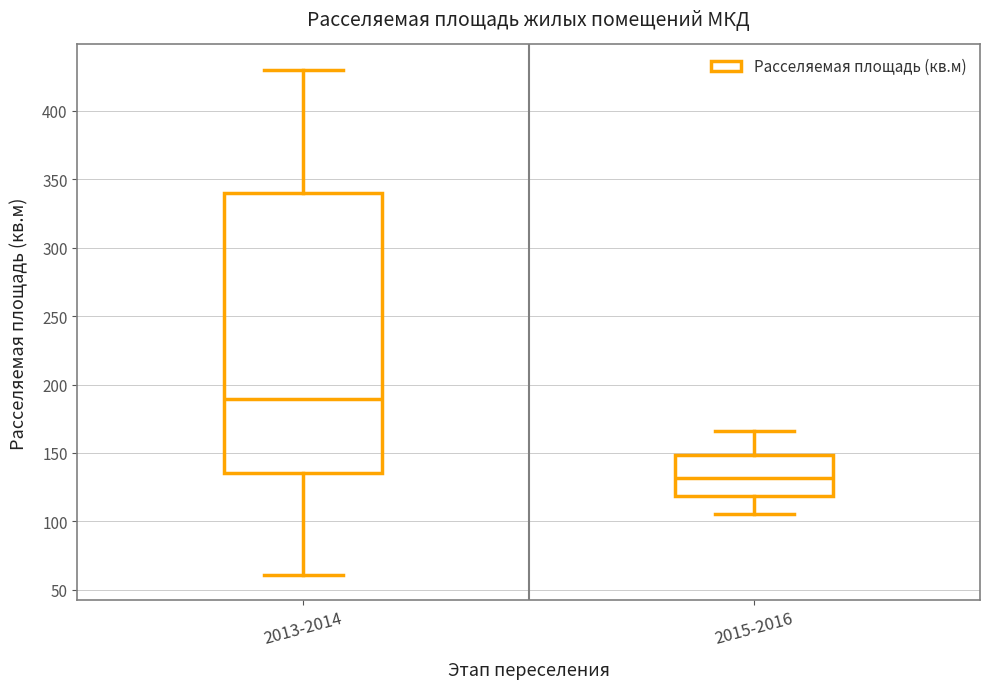

Comparing the boxes themselves (not the whiskers), which one is the tallest?

2013-2014